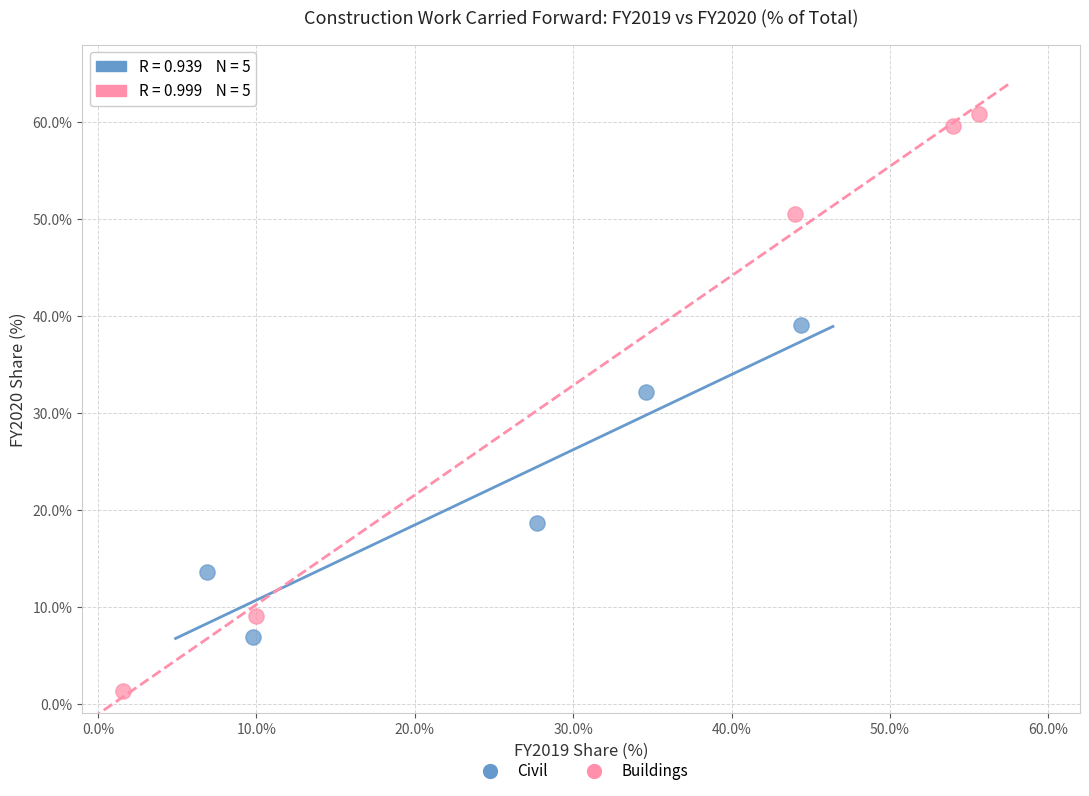

Which series contains the highest Y value?

Buildings